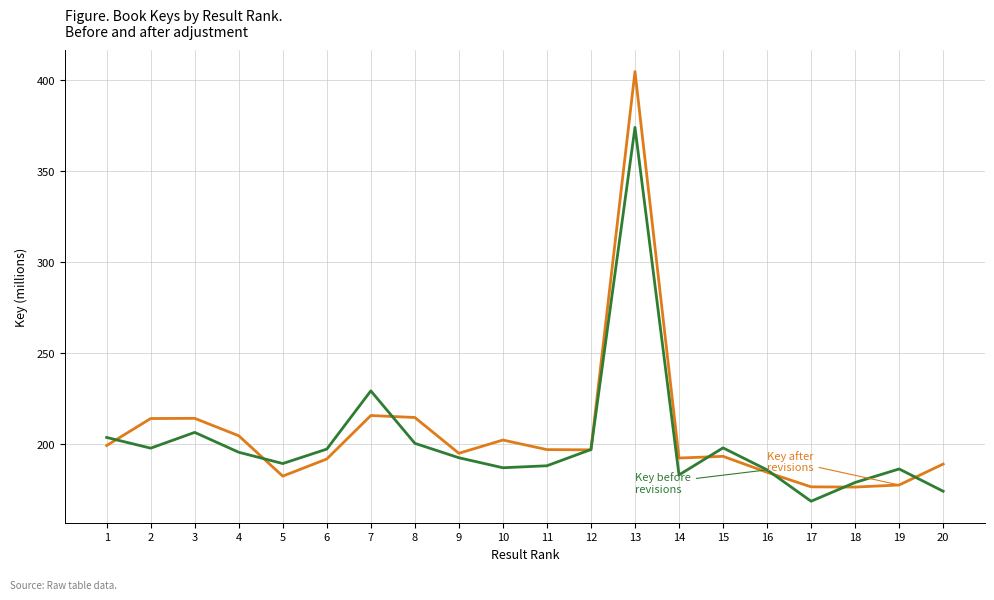

How many lines are shown in the chart?

2